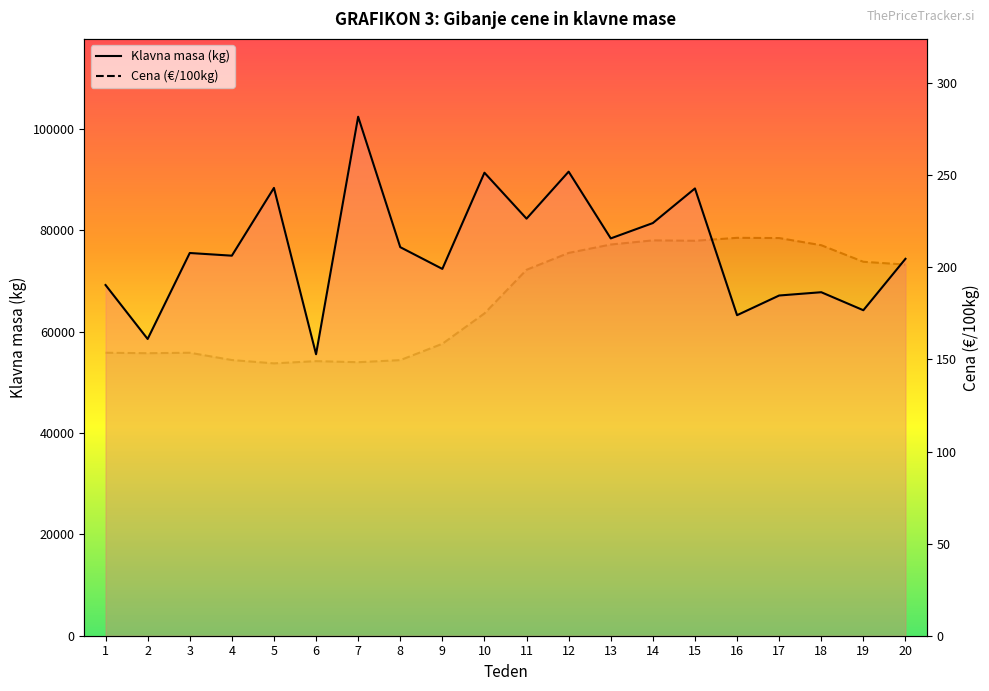

True or false: Klavna masa (kg) and Cena (€/100kg) intersect in this chart.

False